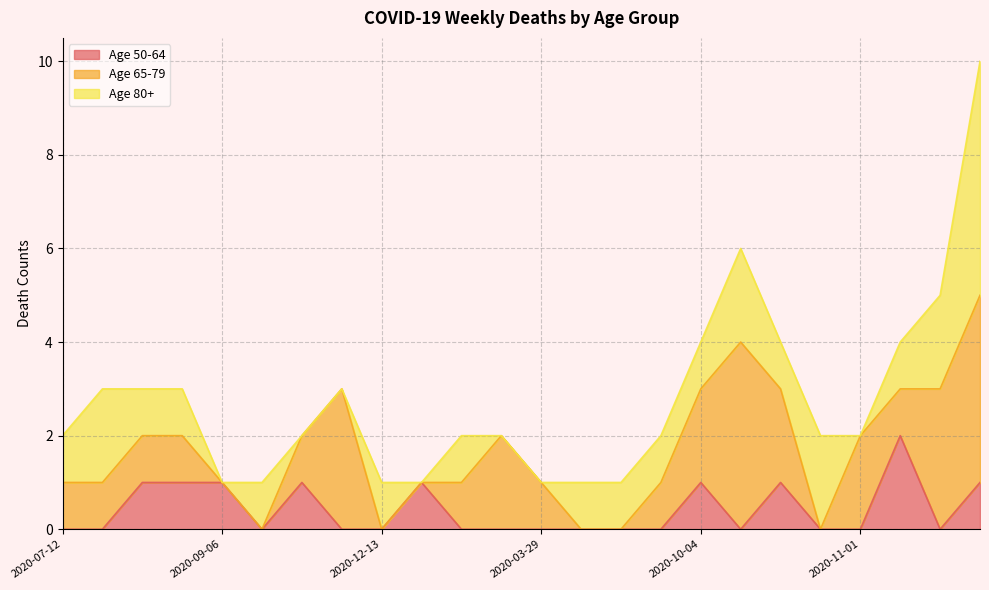

Rank the series by their average value, from highest to lowest.

Age 65-79, Age 80+, Age 50-64